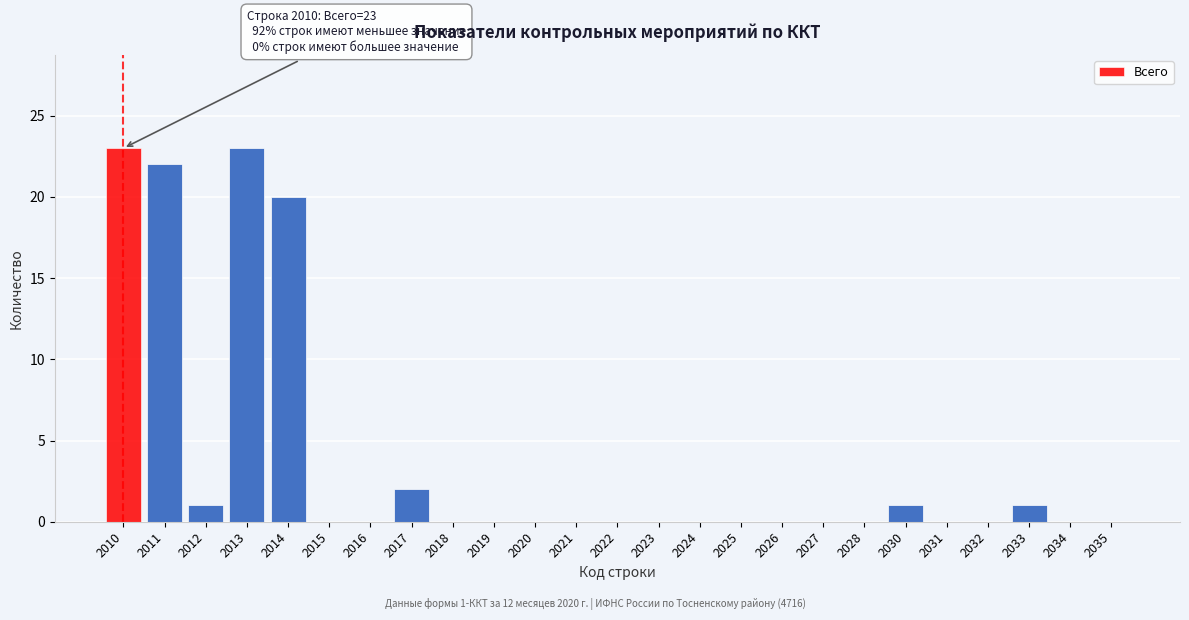

Reading left to right, list all the values displayed in this chart.

2010=23	2011=22	2012=1	2013=23	2014=20	2015=0	2016=0	2017=2	2018=0	2019=0	2020=0	2021=0	2022=0	2023=0	2024=0	2025=0	2026=0	2027=0	2028=0	2030=1	2031=0	2032=0	2033=1	2034=0	2035=0